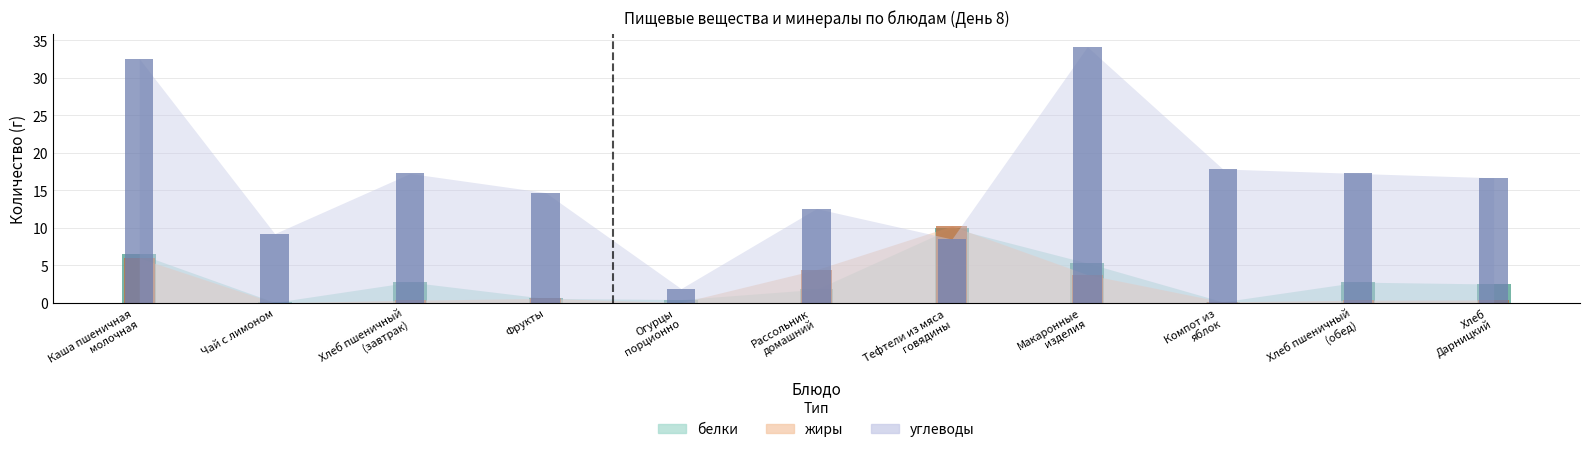

What is the difference between the белки values at Компот из
яблок and Хлеб
Дарницкий?

2.4